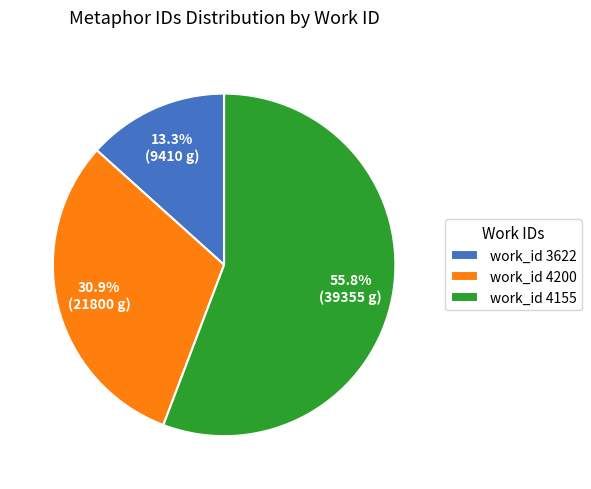

Do work_id 4200 and work_id 3622 together represent more than half of the pie?

No